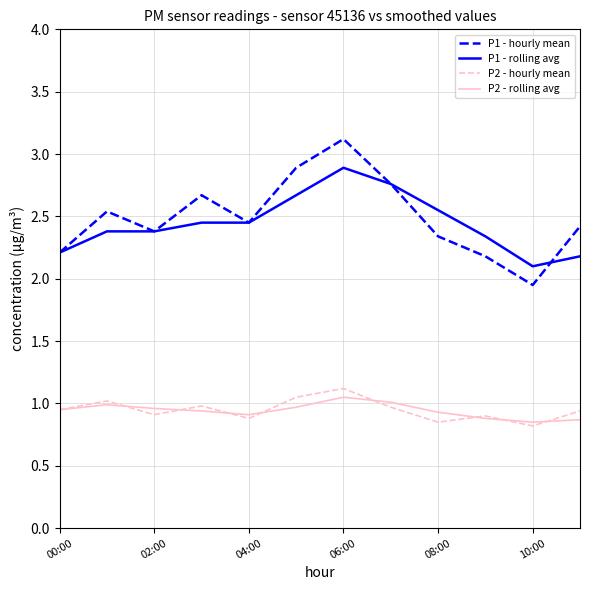

List the series in order of their peak value, highest first.

P1 - hourly mean, P1 - rolling avg, P2 - hourly mean, P2 - rolling avg